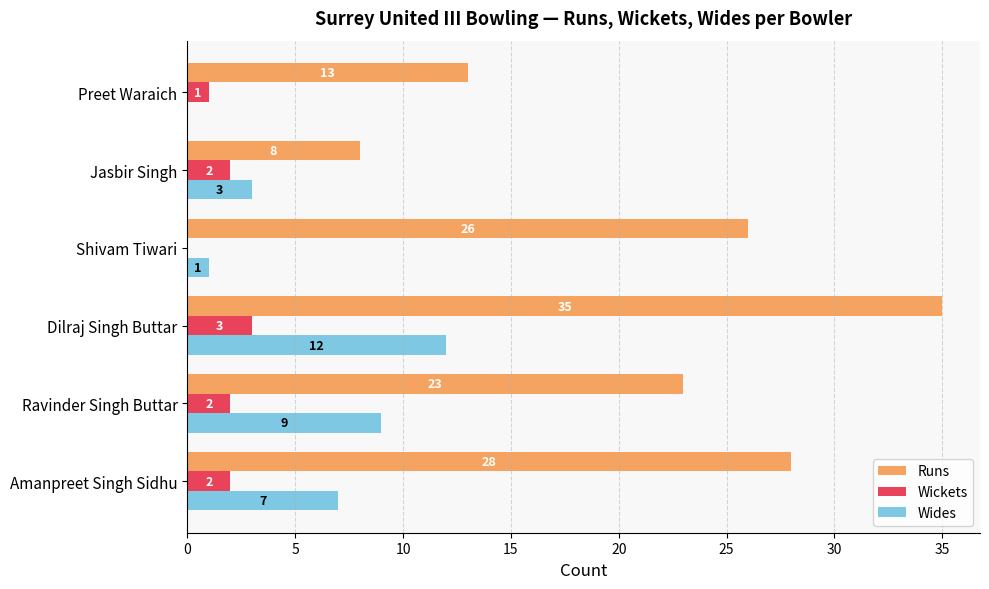

Which label corresponds to the largest value in the chart?

Dilraj Singh Buttar